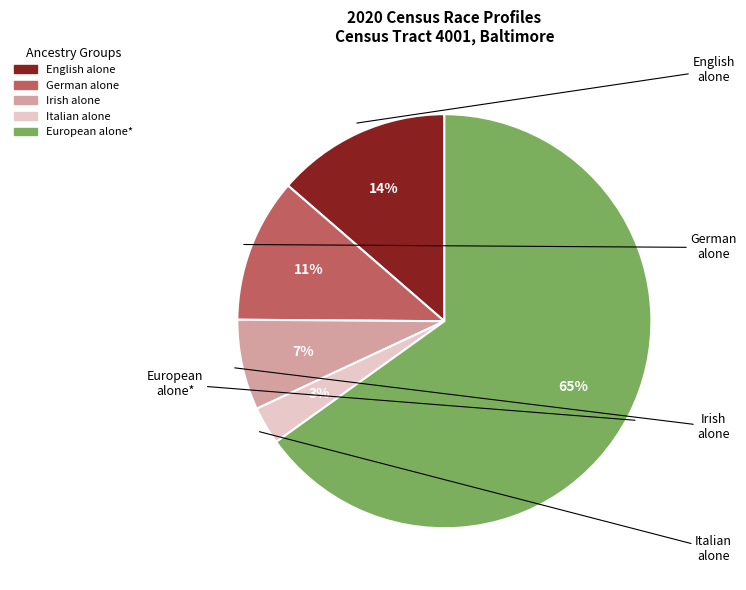

Do Irish alone and Italian alone together represent more than half of the pie?

No